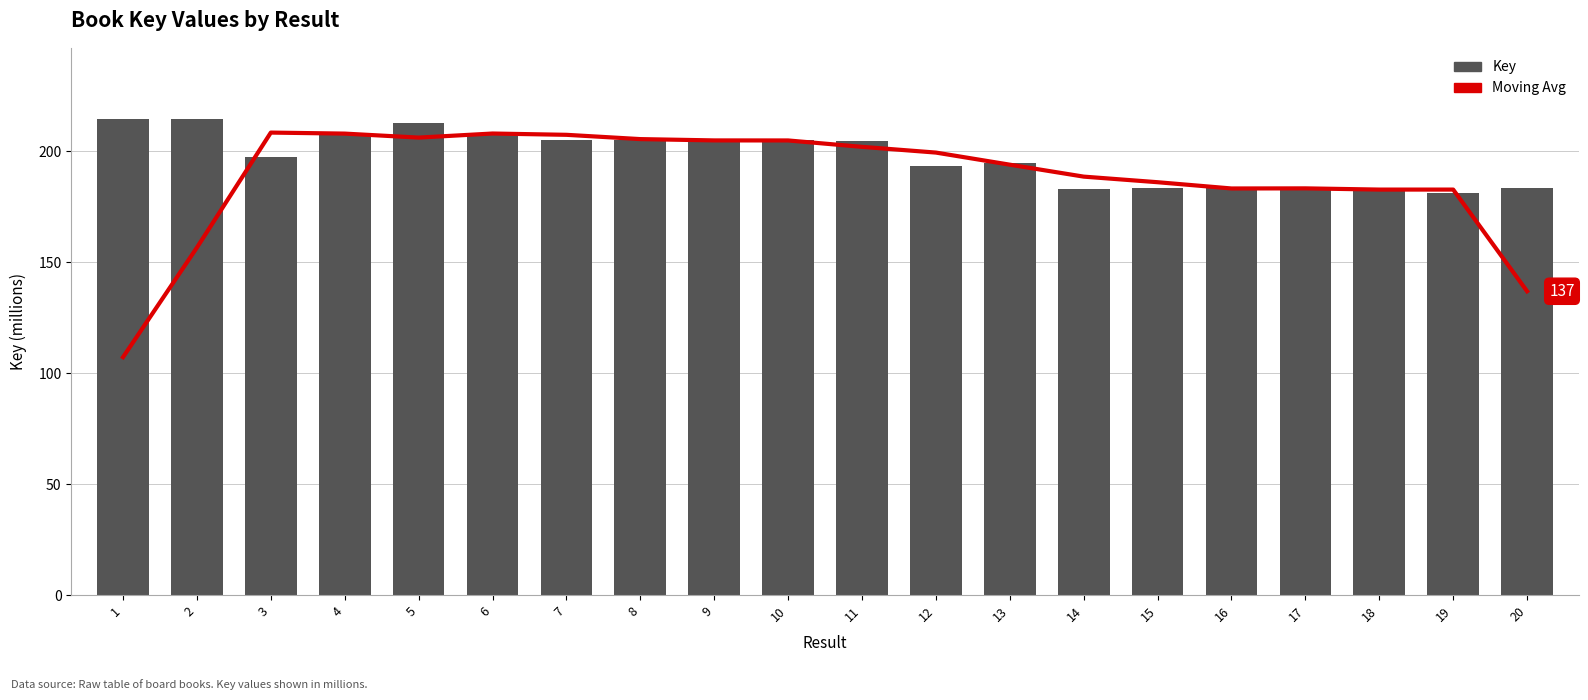

Reading right to left, transcribe all the data shown in this chart.

Moving Avg: 136.9	182.8	182.8	183.3	183.3	186.1	188.6	194.0	199.4	202.0	204.9	204.9	205.5	207.5	208.0	206.2	208.0	208.5	156.6	107.2
Key: 183.3	181.1	183.3	183.3	183.3	183.3	183.1	194.6	193.4	204.9	204.9	204.9	204.9	204.9	207.3	212.7	207.3	197.6	214.5	214.5